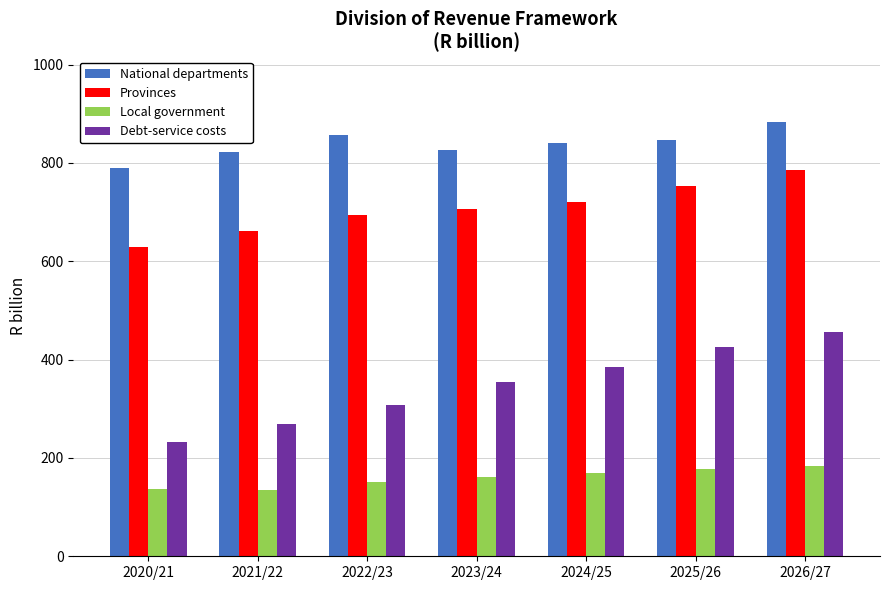

Between 2020/21 and 2025/26, which series saw the biggest shift?

Debt-service costs